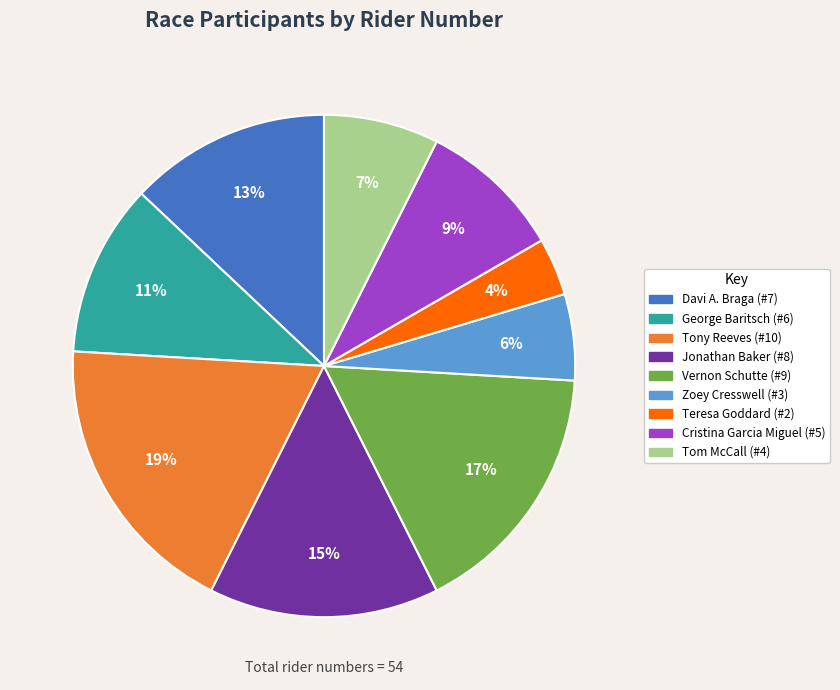

What is the largest slice in the pie chart?

Tony Reeves